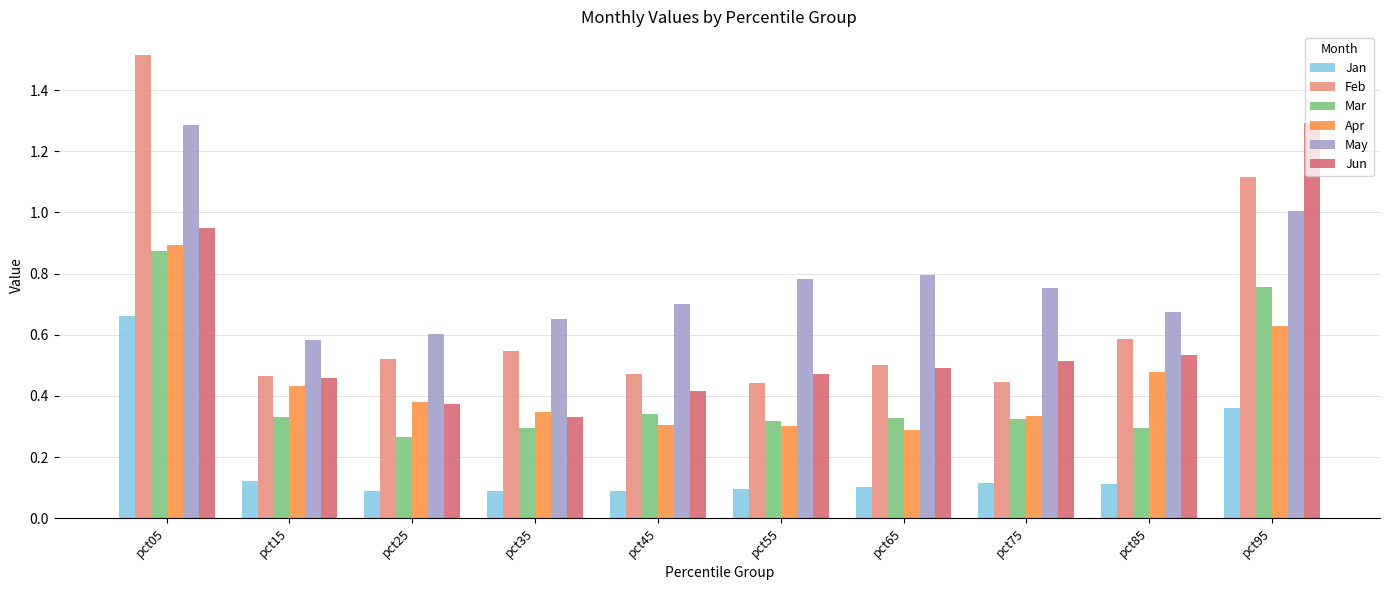

At which category is the sum across all series the highest?

pct05